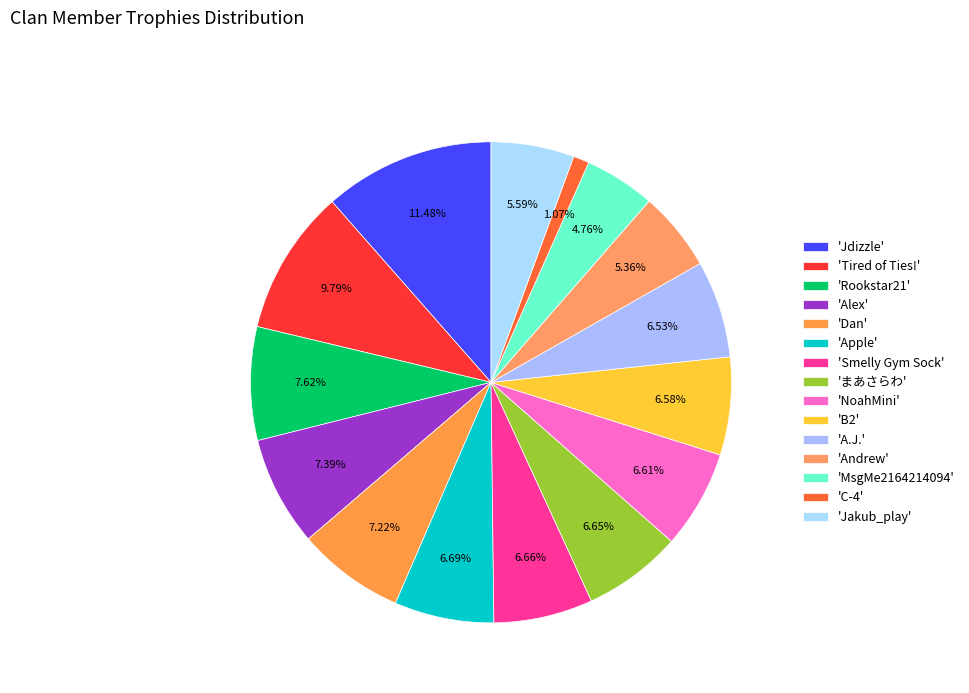

How many segments does this pie chart have?

15